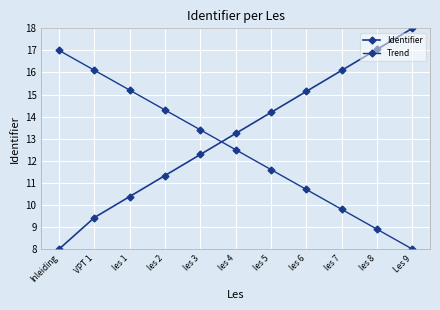

Does the chart have visible grid lines?

Yes